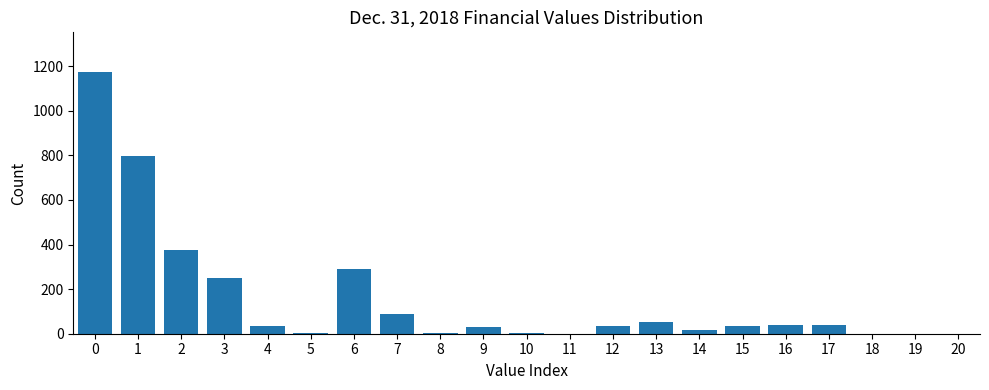

What is the greatest value displayed?

1175.3